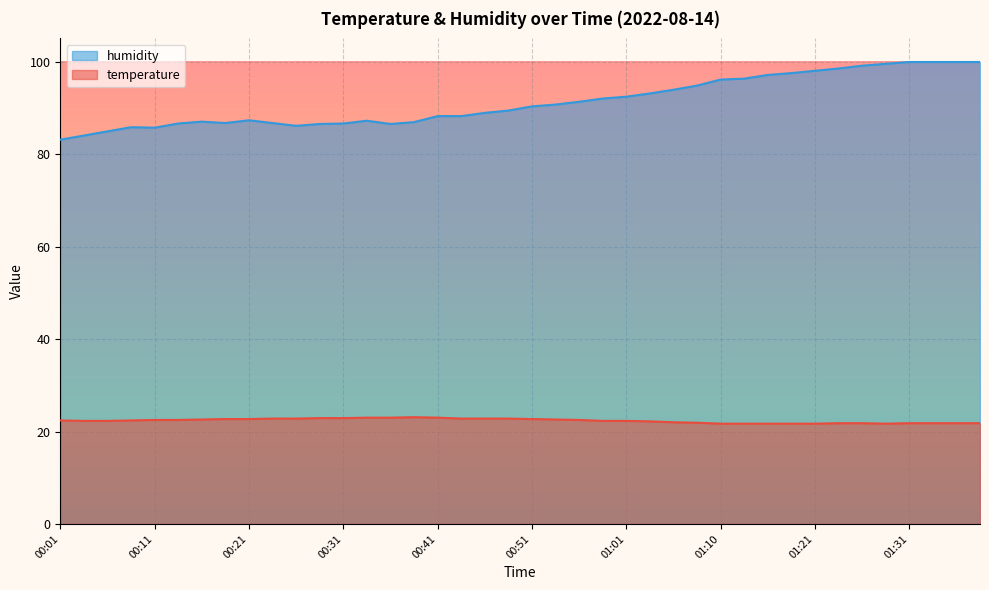

At which category is the sum across all series the highest?

01:31